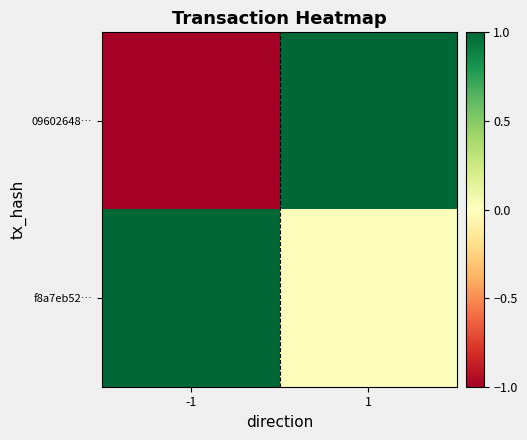

Rank the series by their average value, from highest to lowest.

f8a7eb52…, 09602648…